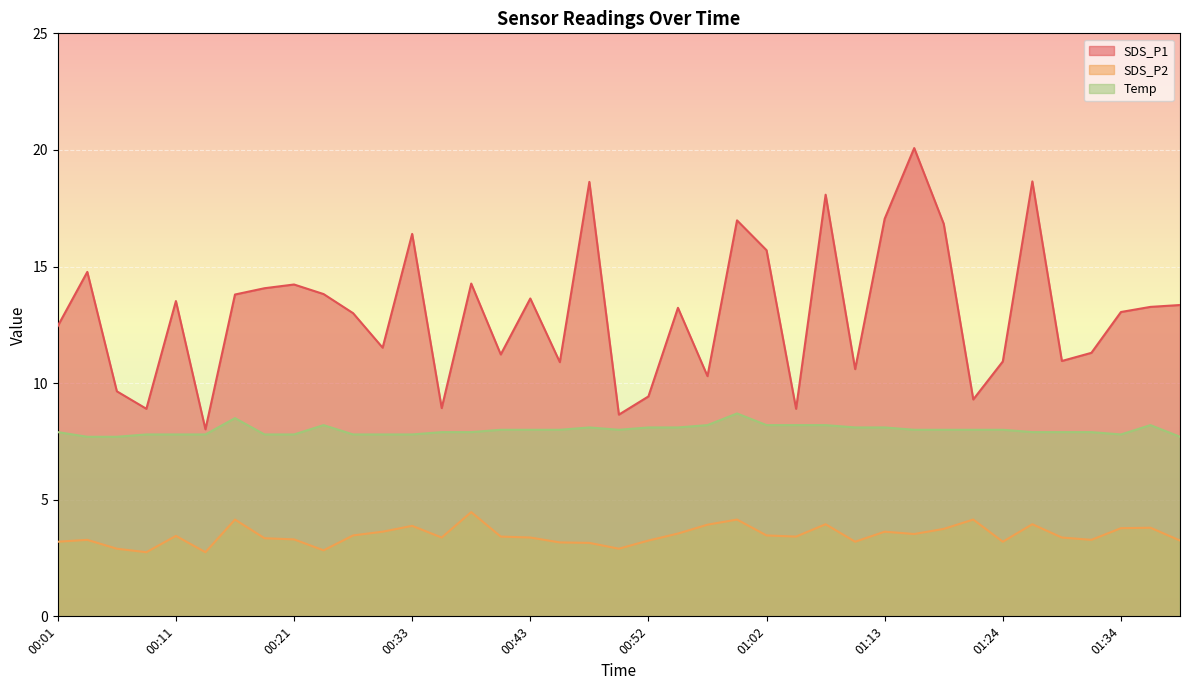

True or false: SDS_P1 and SDS_P2 cross at least once.

False